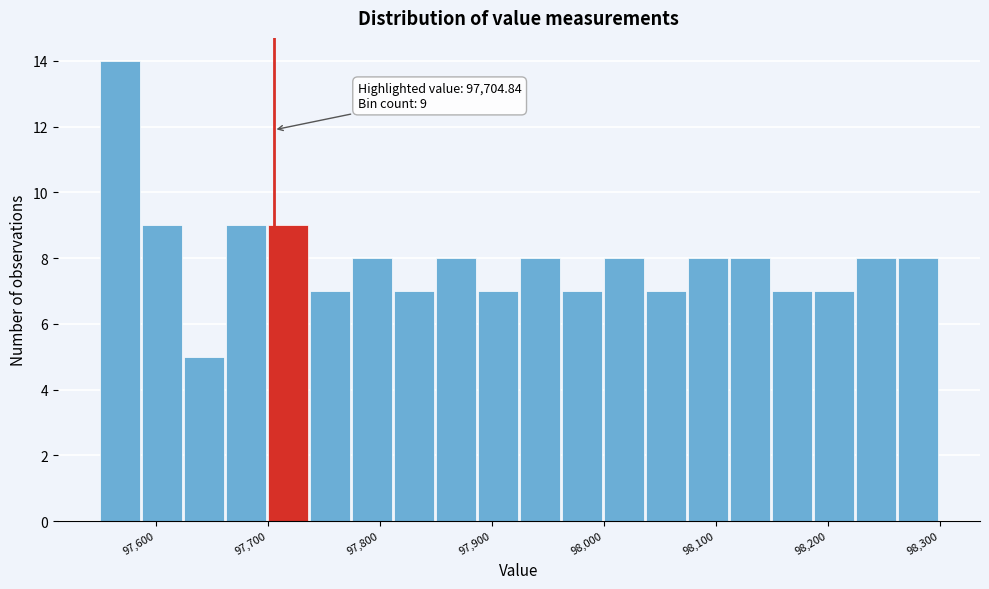

Around what value on the x-axis is the tallest bar? Give the approximate position of its centre, as read against the axis.

97570